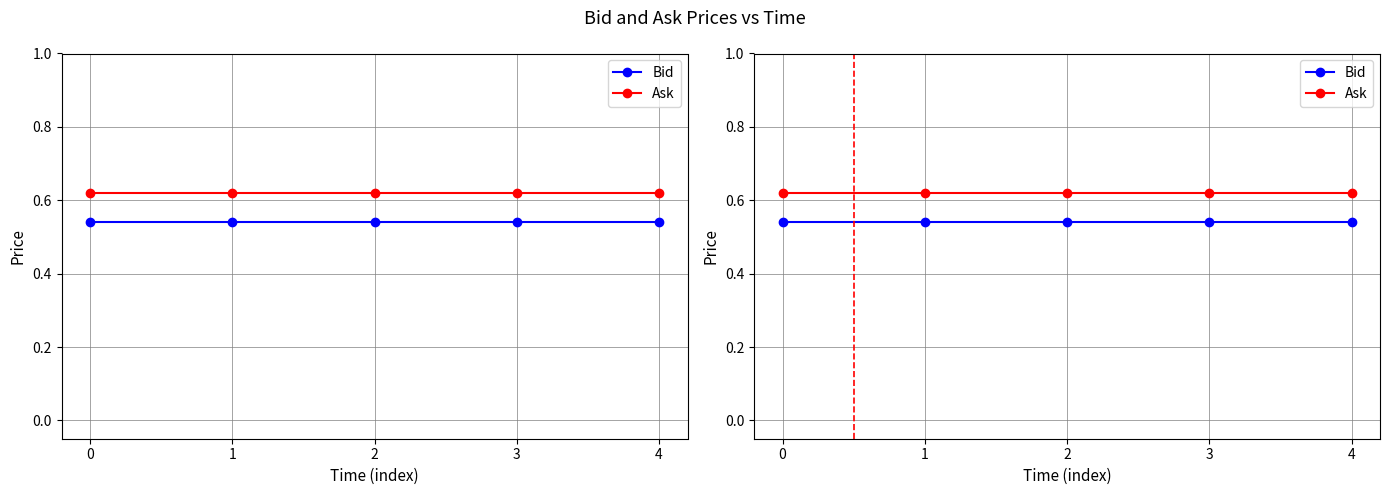

Reading right to left, list all the values displayed in this chart.

Bid: 0.5	0.5	0.5	0.5	0.5
Ask: 0.6	0.6	0.6	0.6	0.6